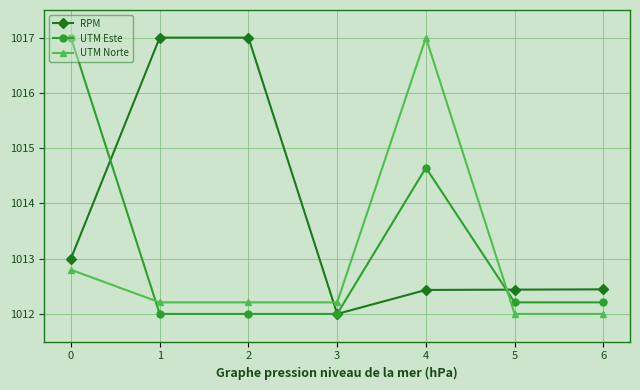

Count the number of data series in this chart.

3